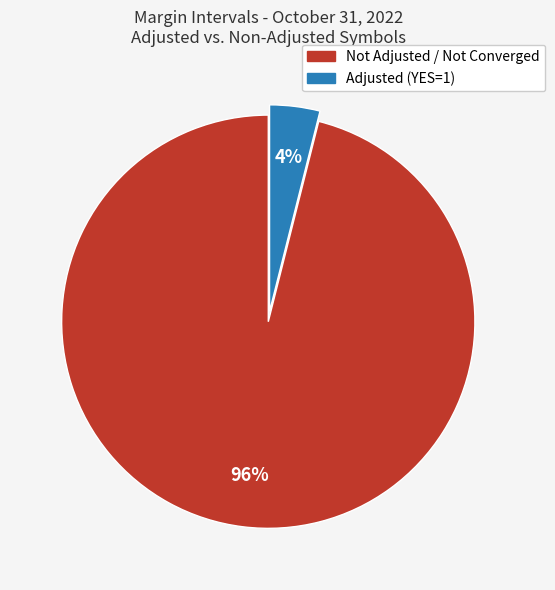

To the nearest percent, what is the average slice percentage?

50%